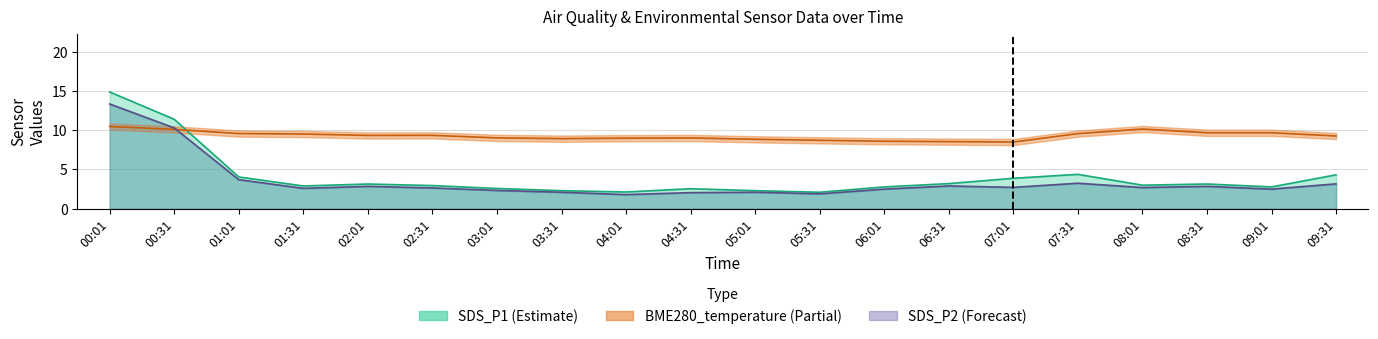

True or false: SDS_P2 and SDS_P1 cross at least once.

False